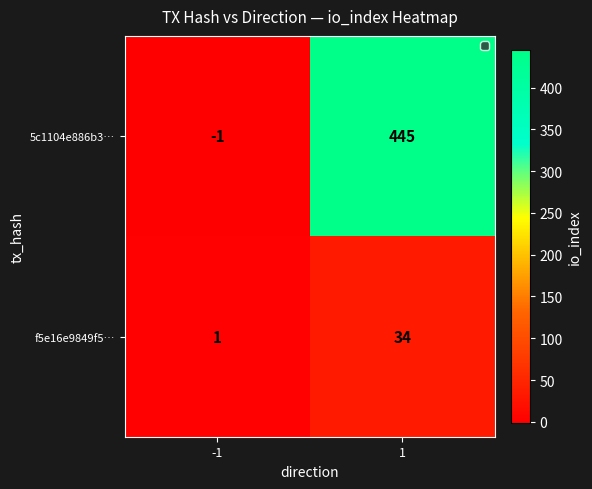

What is the greatest value displayed?

445